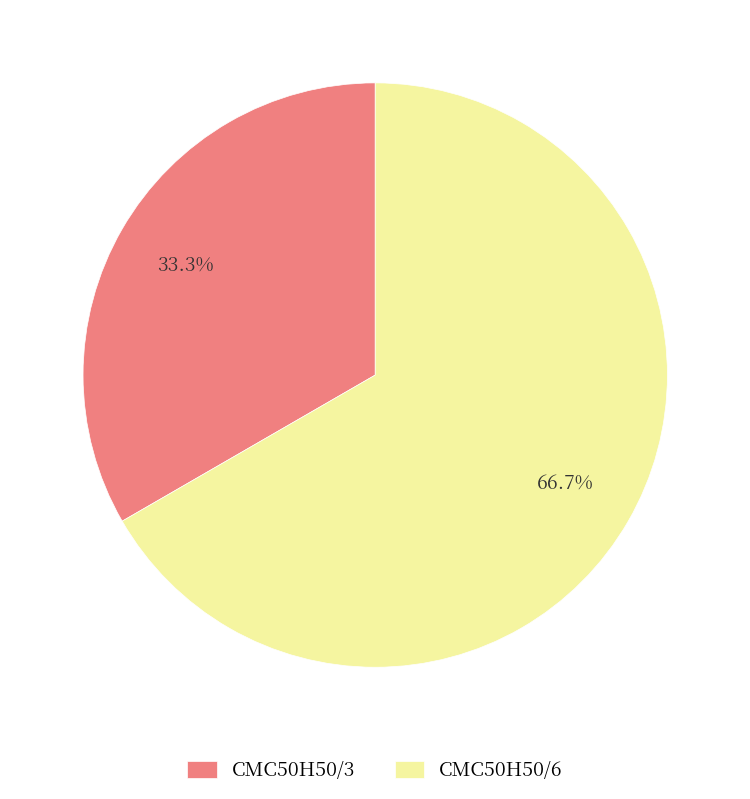

To the nearest percent, what percentage of the pie is CMC50H50/6?

67%